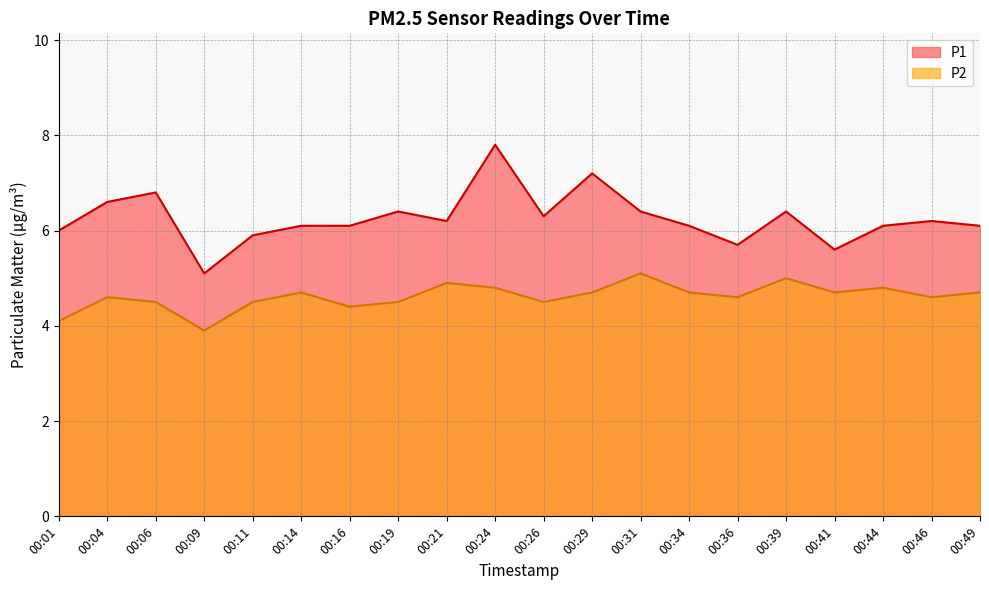

Reading left to right, list all the values displayed in this chart.

P1: 6.0	6.6	6.8	5.1	5.9	6.1	6.1	6.4	6.2	7.8	6.3	7.2	6.4	6.1	5.7	6.4	5.6	6.1	6.2	6.1
P2: 4.1	4.6	4.5	3.9	4.5	4.7	4.4	4.5	4.9	4.8	4.5	4.7	5.1	4.7	4.6	5.0	4.7	4.8	4.6	4.7